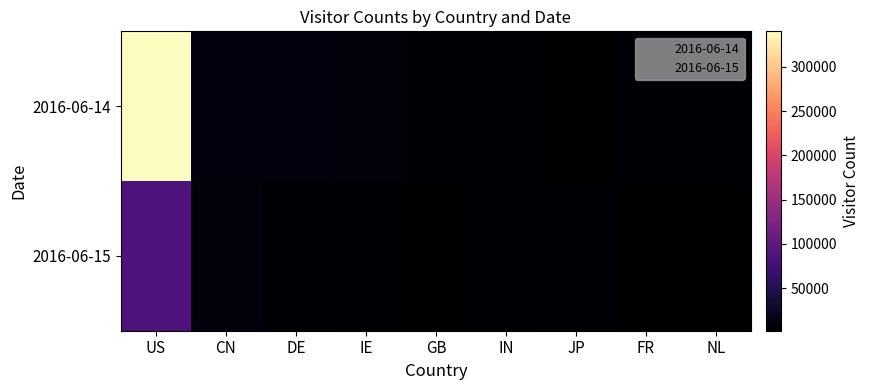

True or false: 2016-06-14 has a value of 4244 at IN.

True